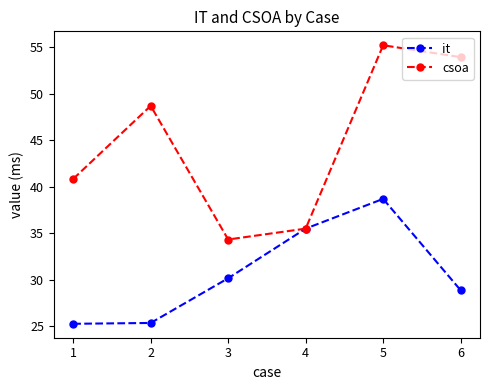

True or false: csoa has more than 1 points higher than both neighbors.

True